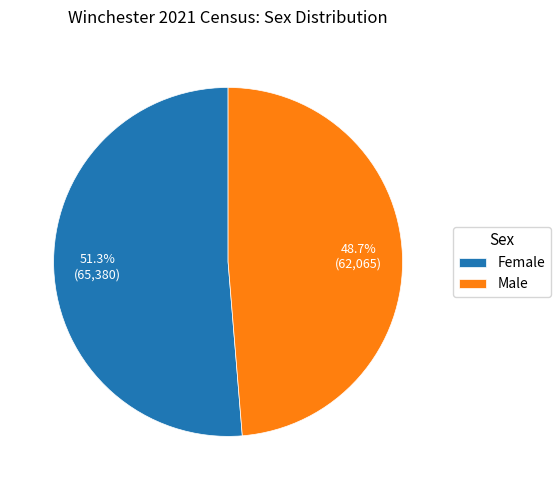

How many segments does this pie chart have?

2